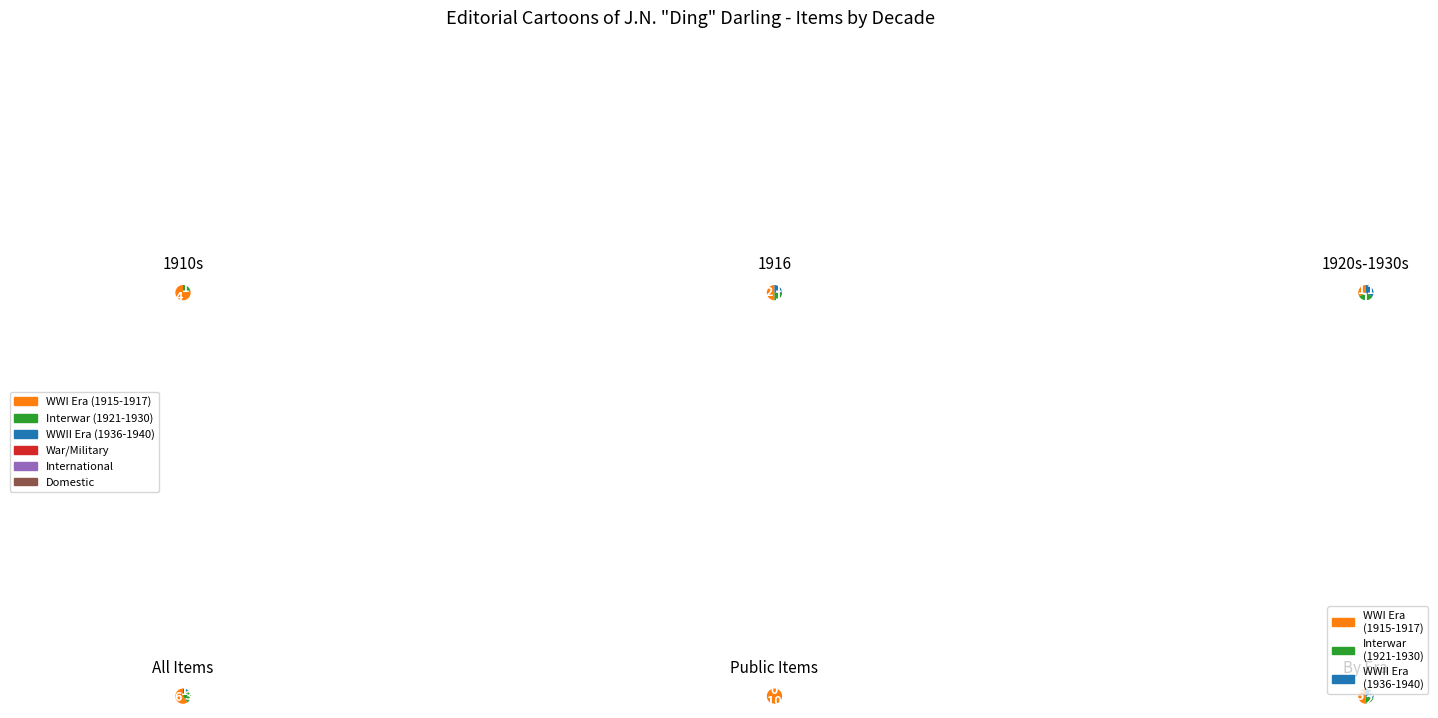

To the nearest percent, what percentage of the pie is 1921?

5%